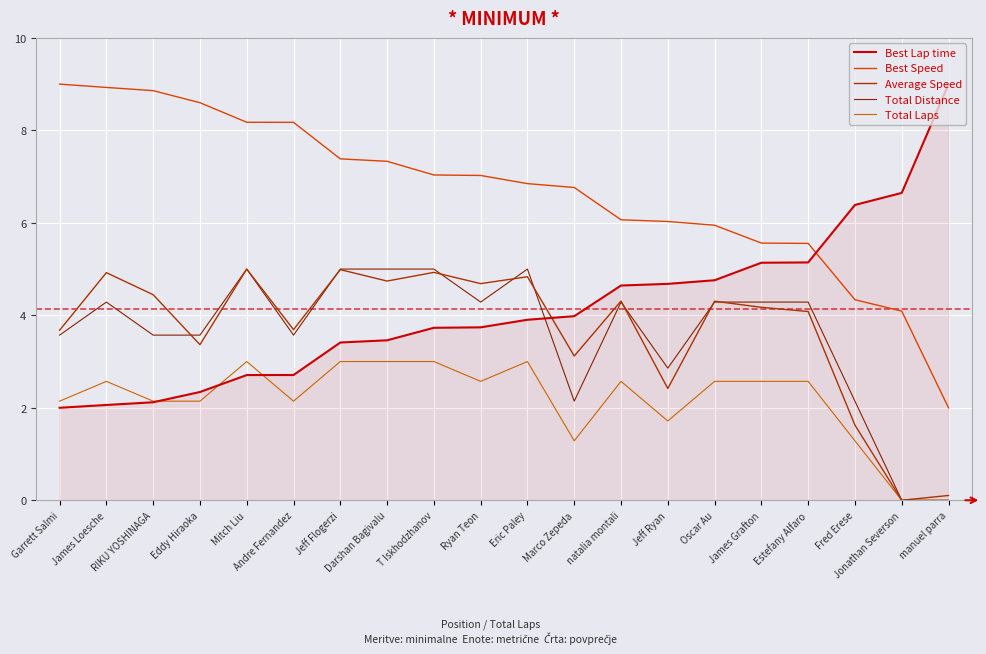

In Average Speed, how many points are lower than both neighbors (excluding endpoints)?

7